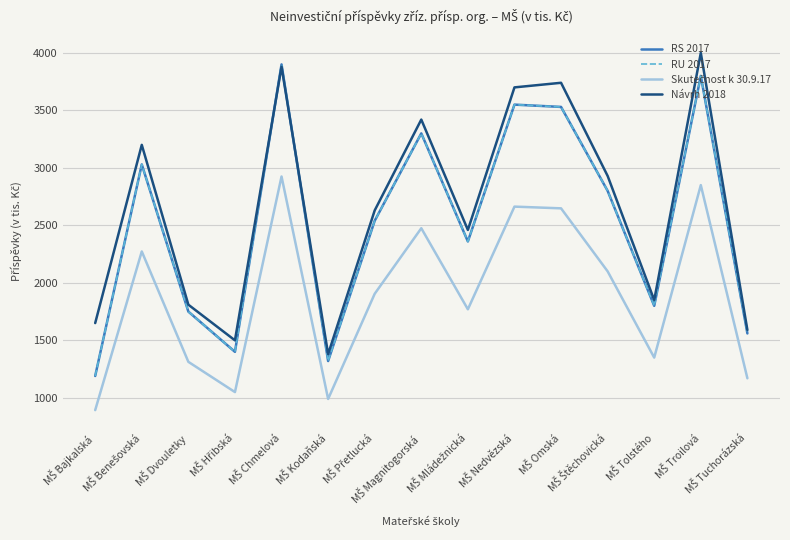

What are all the series names shown in the legend?

RS 2017, RU 2017, Skutečnost k 30.9.17, Návrh 2018